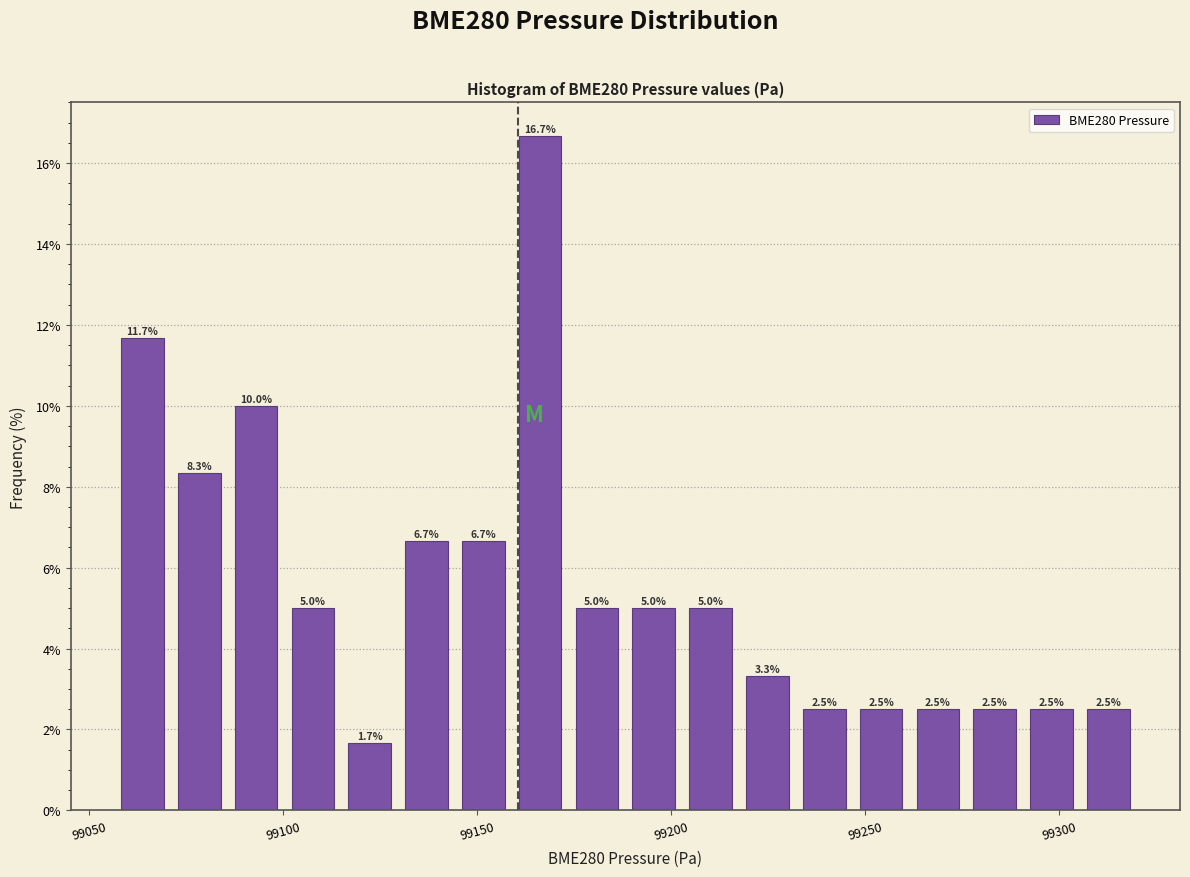

Read against the x-axis, roughly where is the centre of the tallest bar?

99165